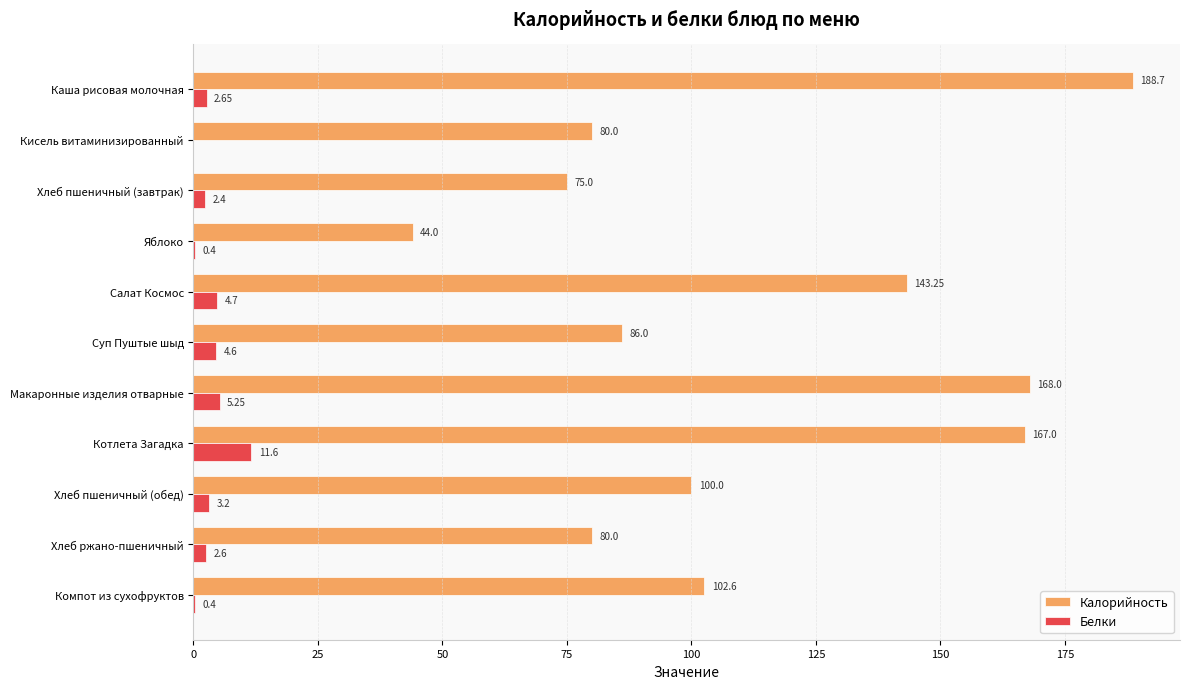

What is the sum of all Белки values?

37.8